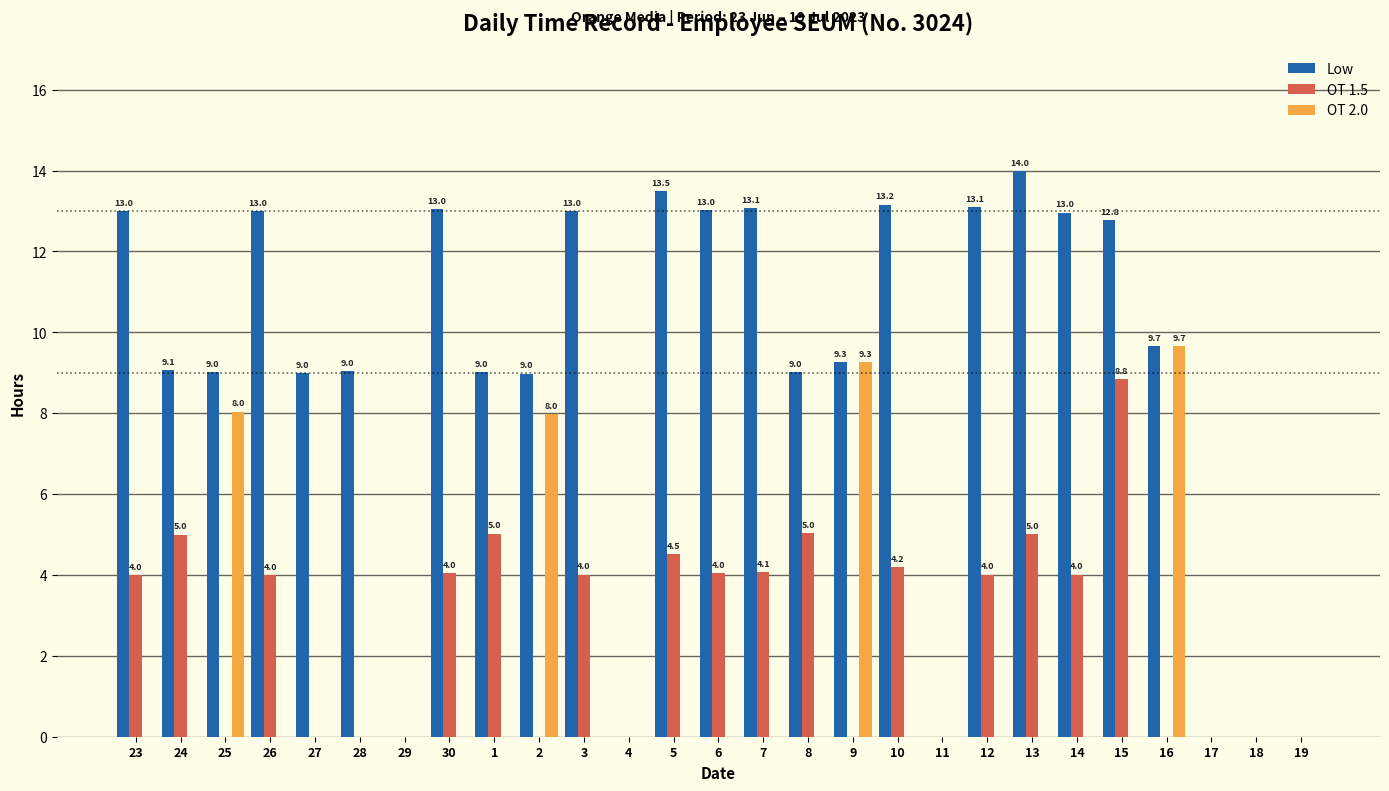

What is the total value across all series at 1?

14.0